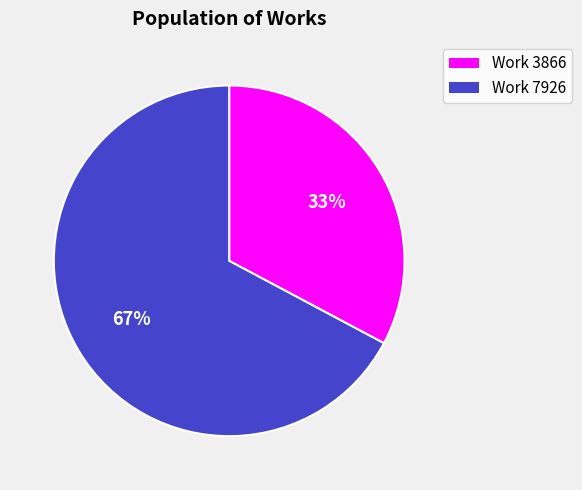

Which slice is the largest?

Work 7926